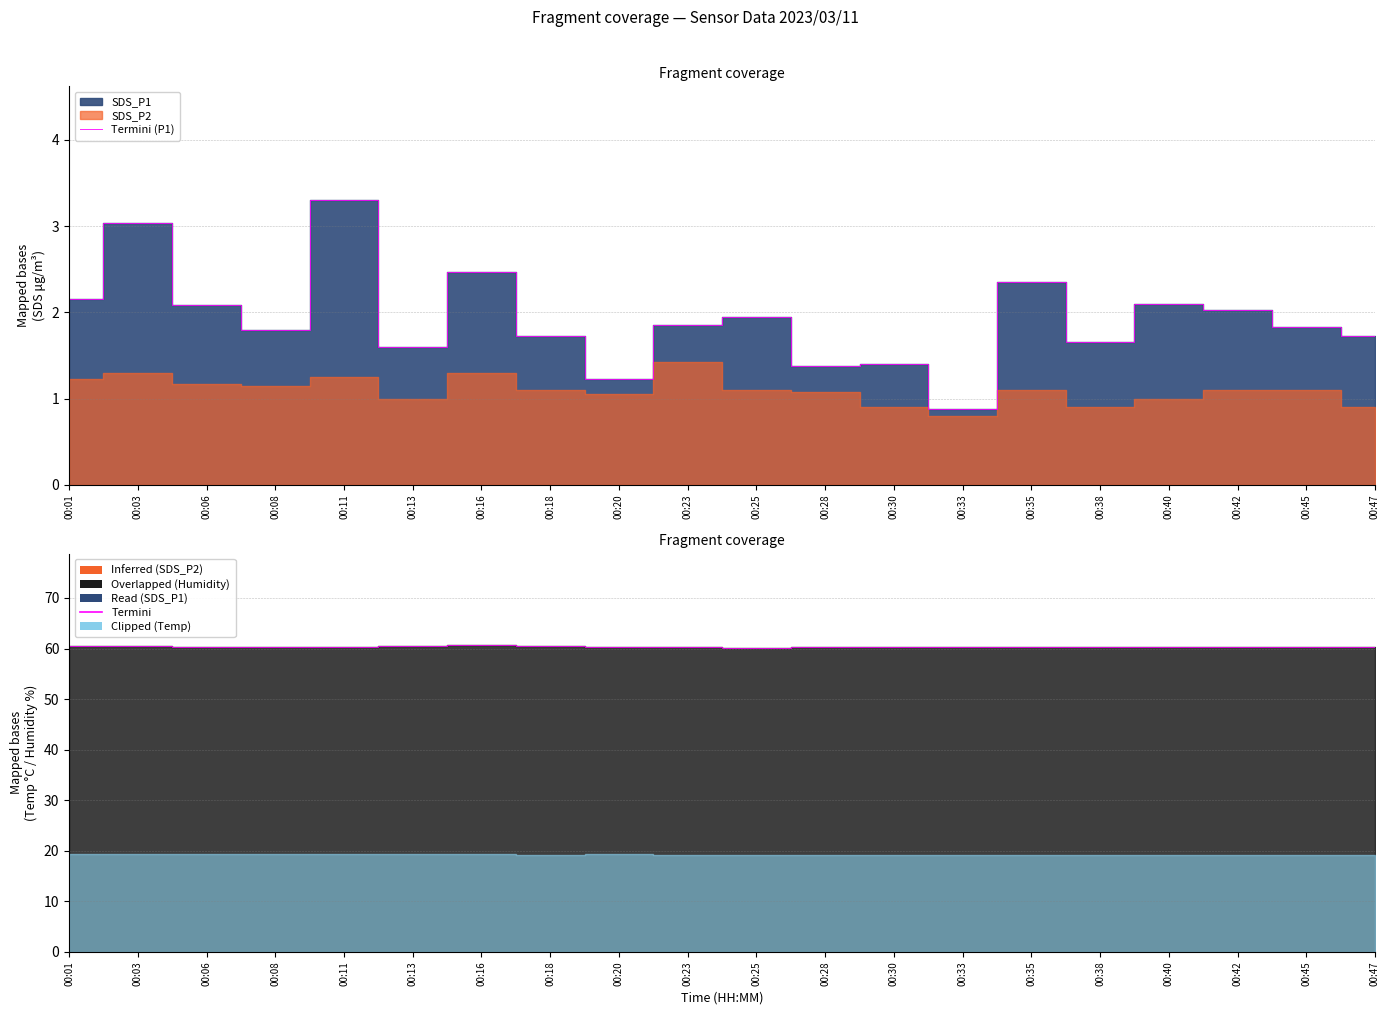

Is it true that Termini (P1) equals 3.3 at 00:42?

False